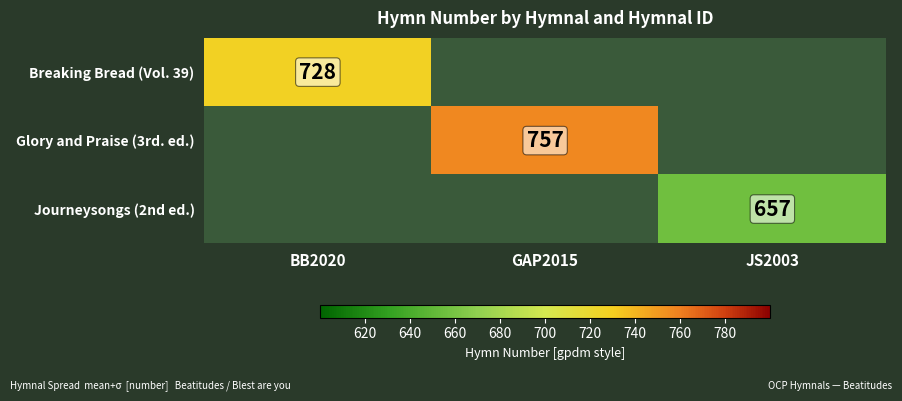

At which category does the chart reach its peak across all series?

GAP2015